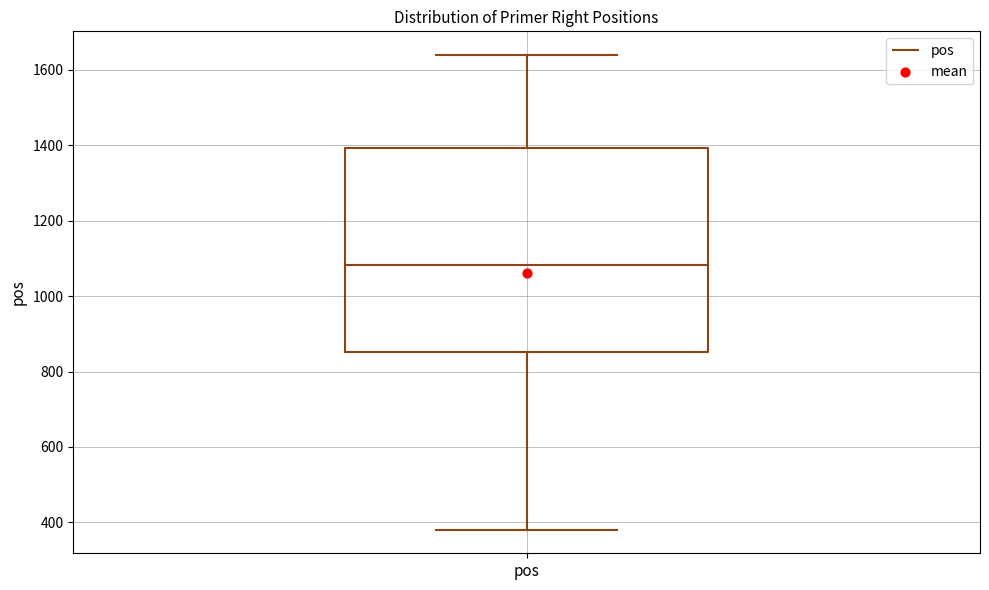

Where does the median line of the box for pos sit on the y-axis? The values are not printed on the chart, so give them approximately, as read against the axis.

1080